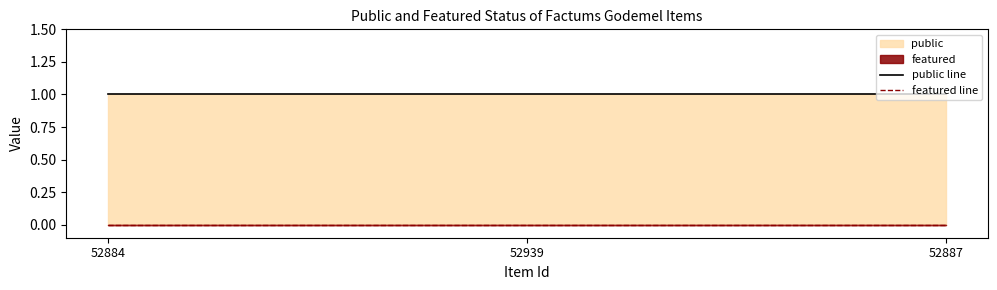

Between 52884 and 52887, which series saw the biggest shift?

public line